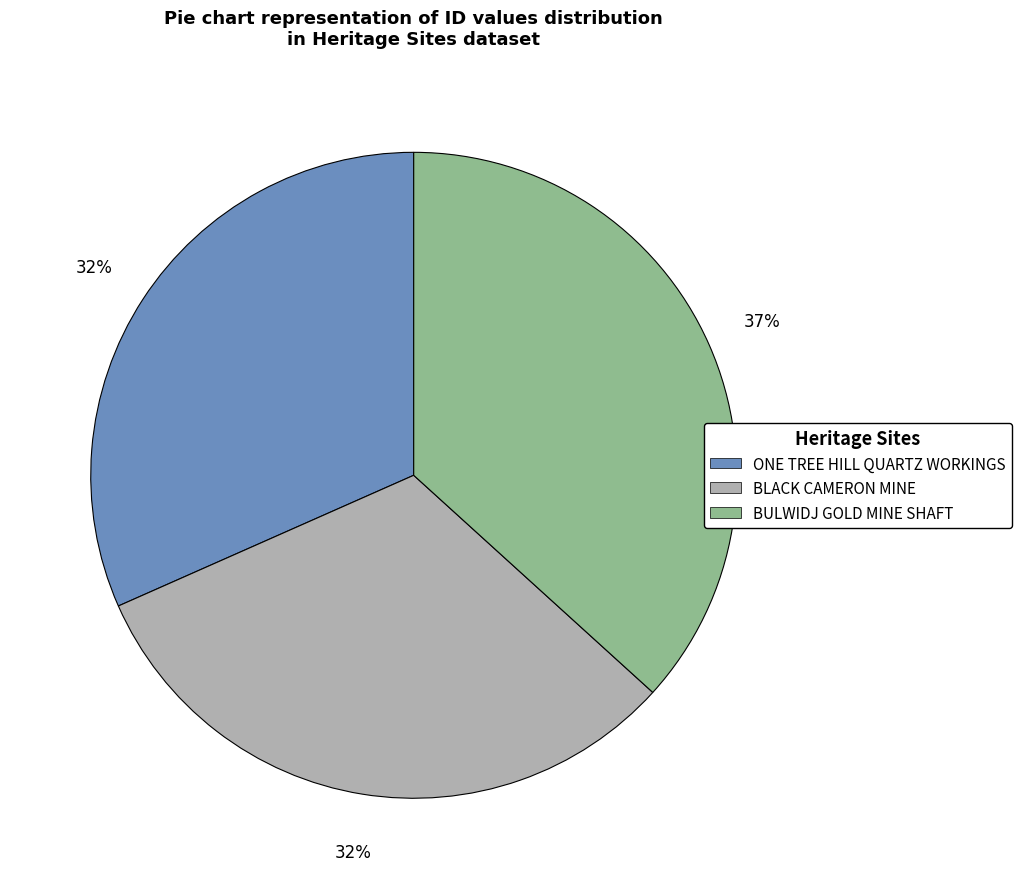

True or false: BULWIDJ GOLD MINE SHAFT accounts for 37% of the total.

True